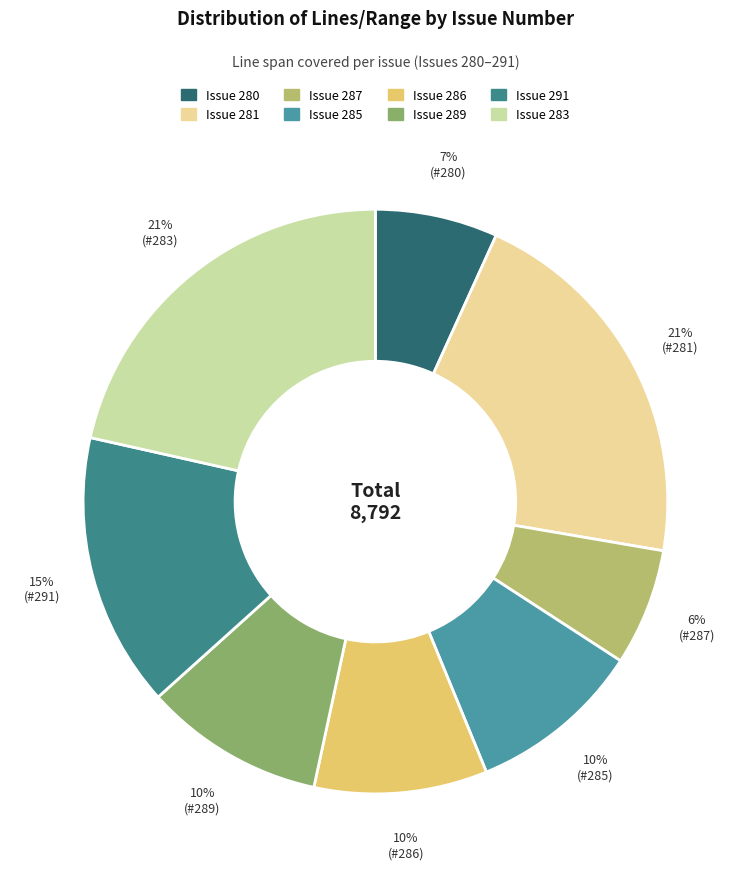

Count the number of slices in the pie.

8